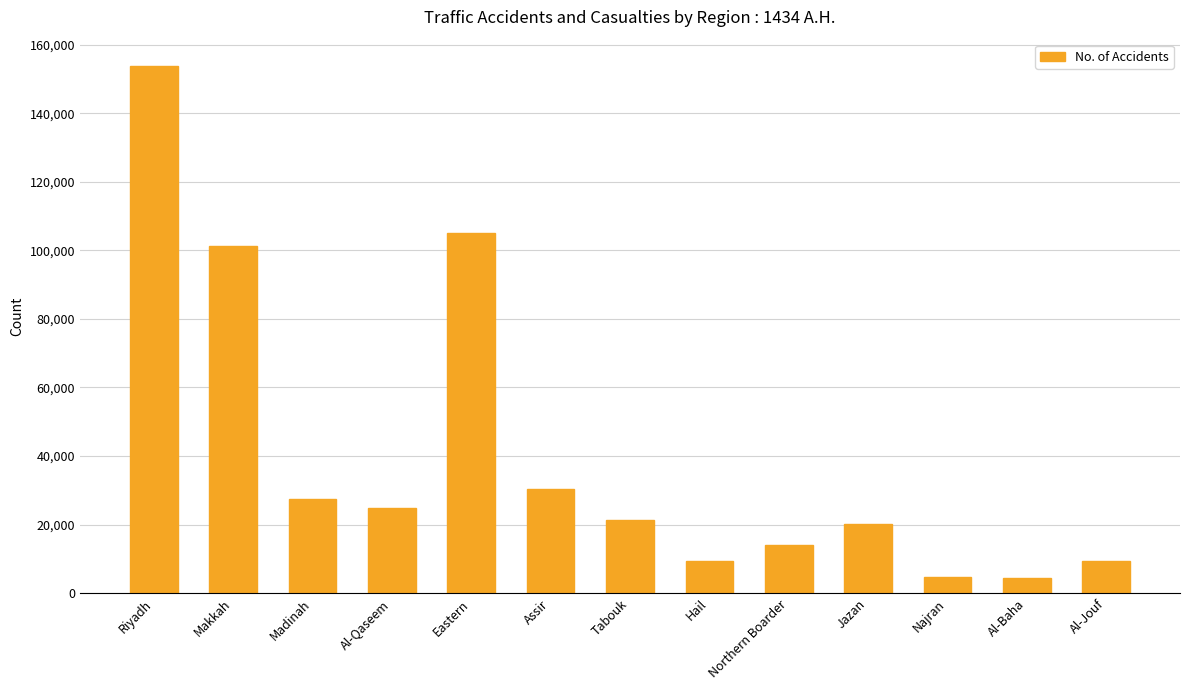

At which label does the data first exceed 21256?

Riyadh